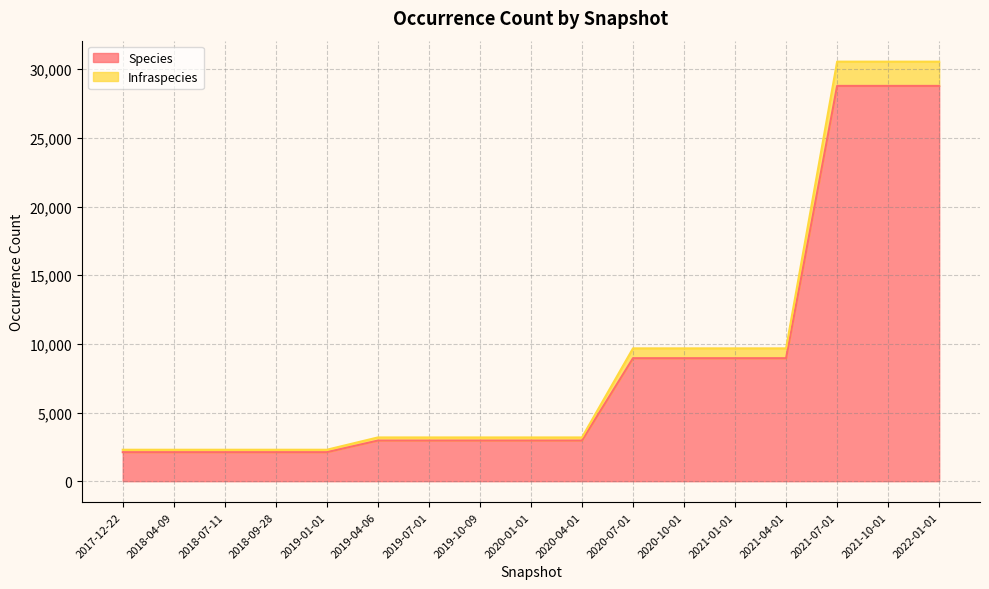

What is the maximum value for Species?

28789